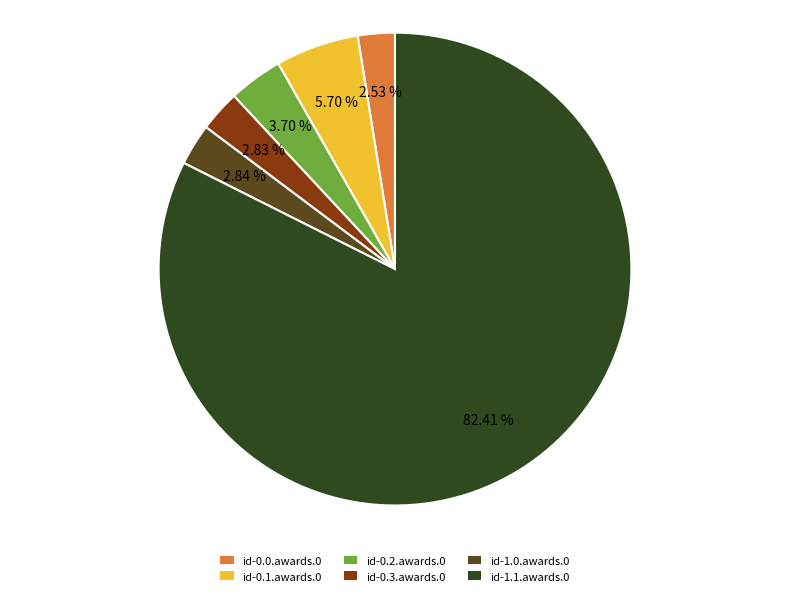

Between id-1.1.awards.0 and id-0.3.awards.0, which is larger?

id-1.1.awards.0